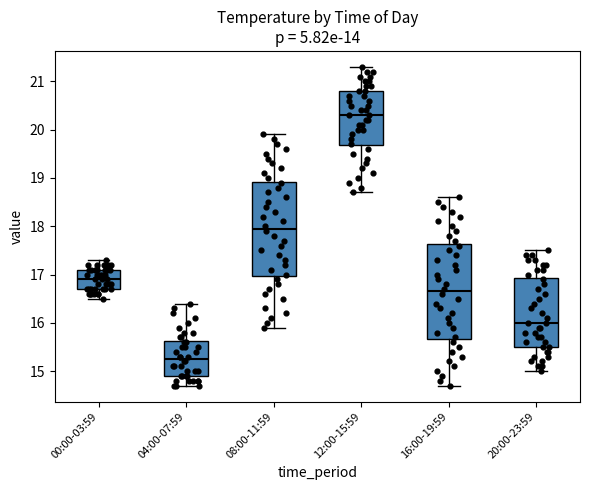

Where is the lower edge of the box for 16:00-19:59 on the y-axis? The values are not printed on the chart, so give them approximately, as read against the axis.

15.7